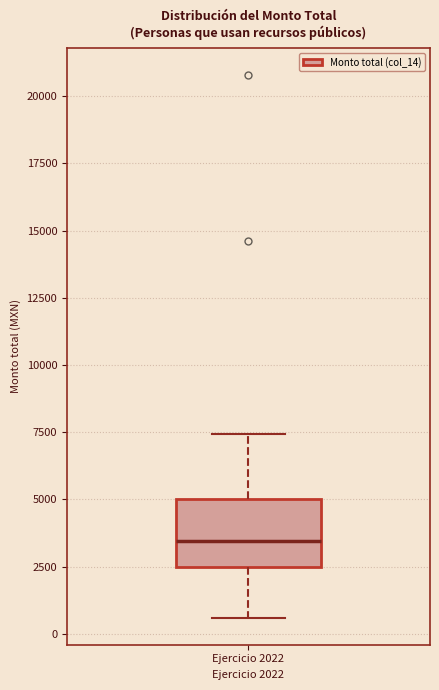

Where does the median line of the box for Ejercicio 2022 sit on the y-axis? The values are not printed on the chart, so give them approximately, as read against the axis.

3500